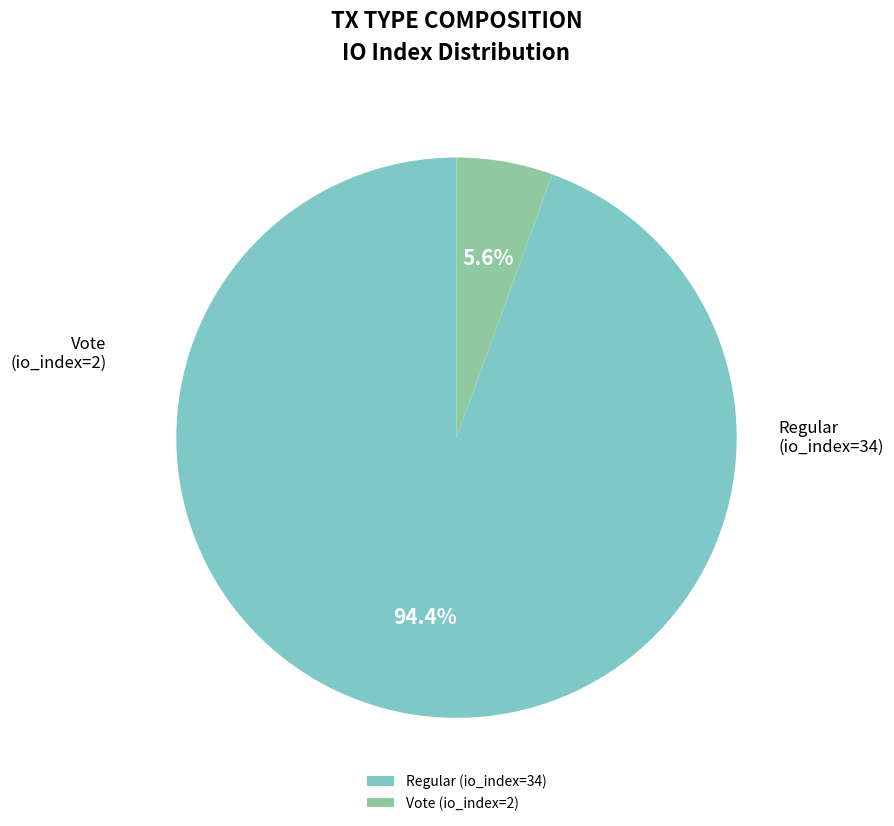

Is there any slice that represents more than half of the pie?

Yes